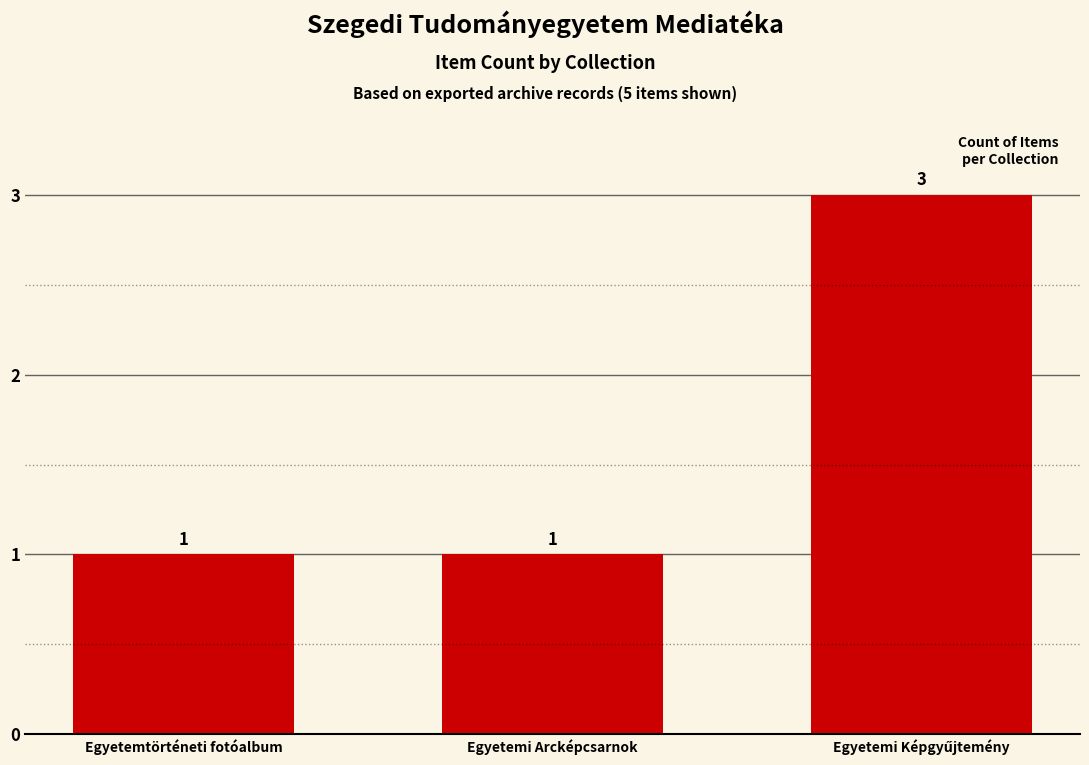

How many data points are above 1?

1